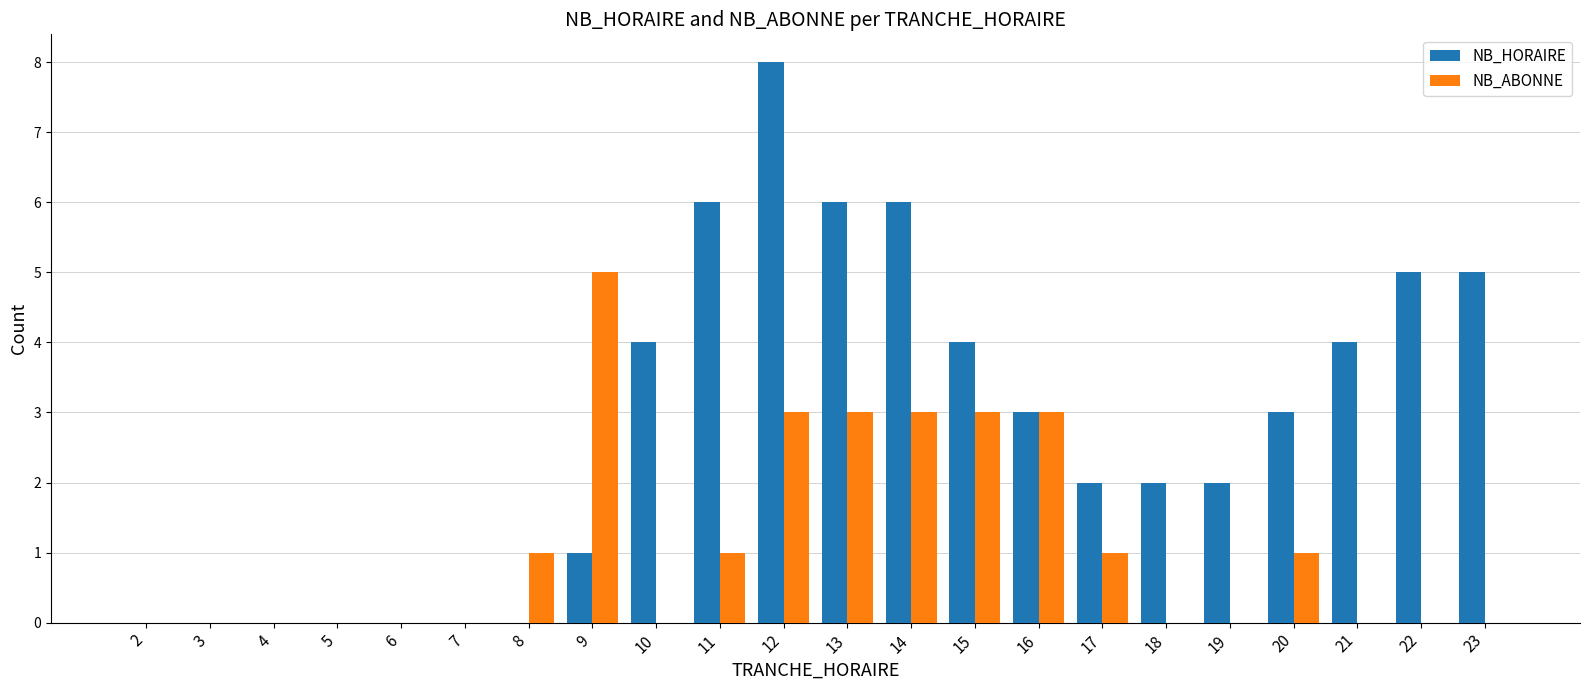

Which series has the largest total across all categories?

NB_HORAIRE